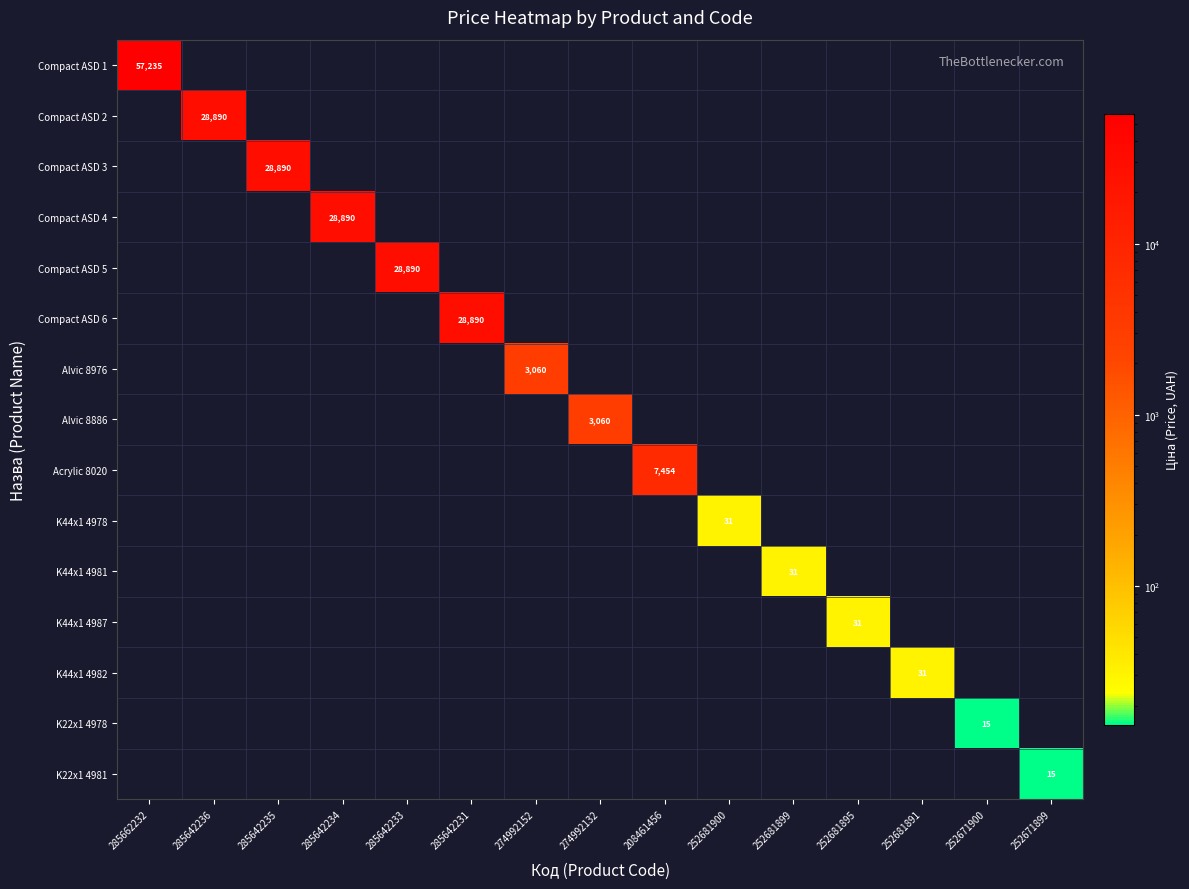

How many categories are shown in the chart?

15